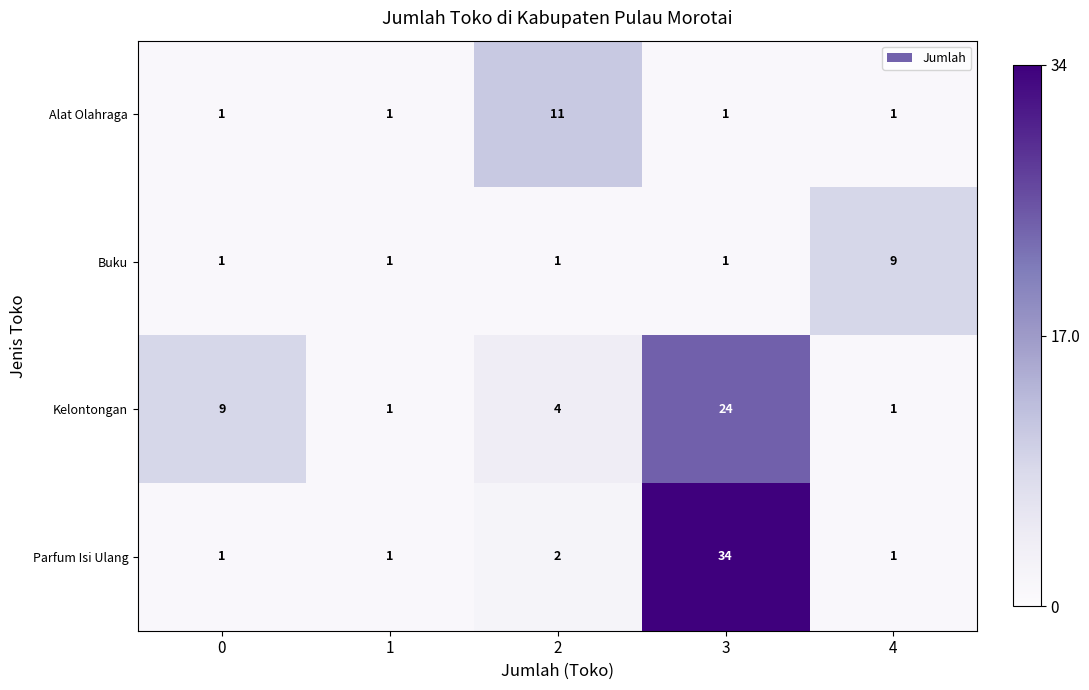

At how many categories does at least one series exceed 25?

1